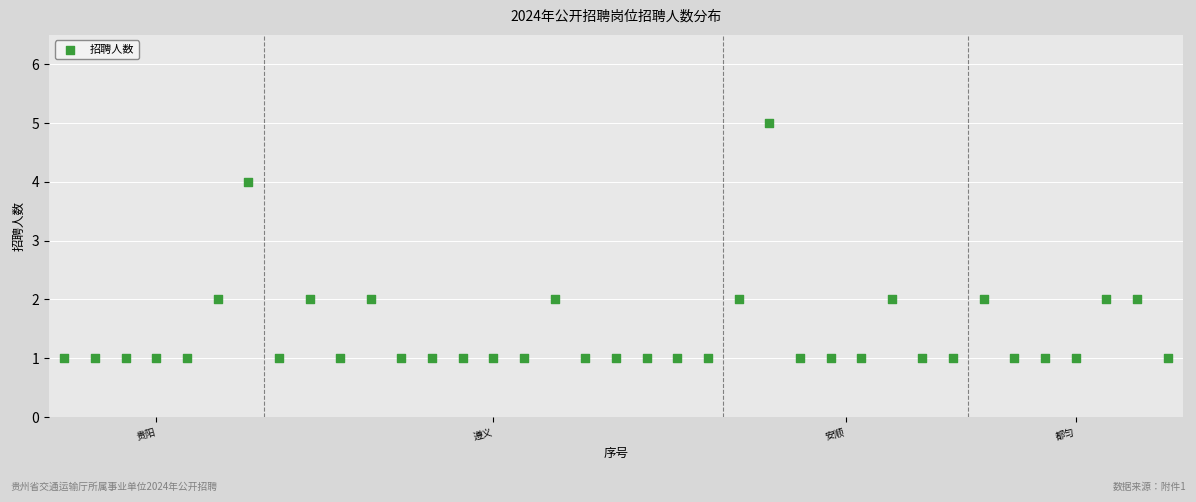

What is the range of X values (max minus min)?

36